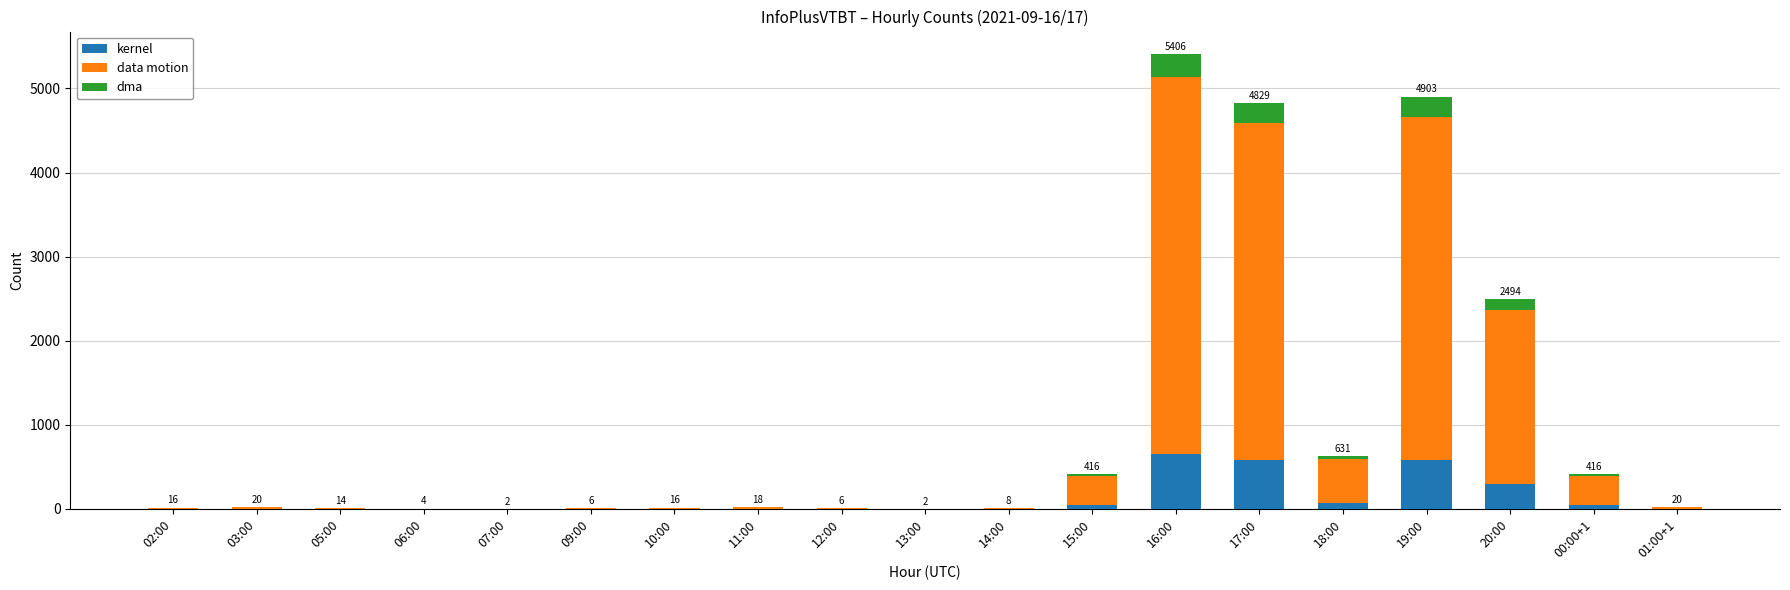

At which category is the sum across all series the highest?

16:00